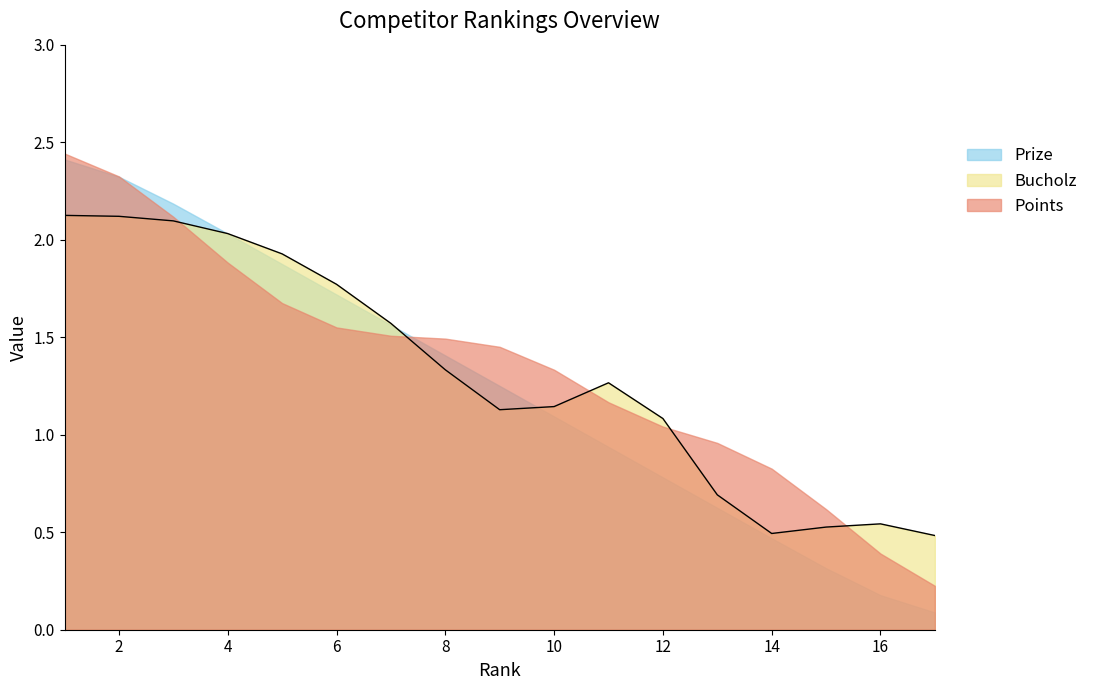

Reading left to right, what are all the values shown in this chart?

Prize: 2.4	2.3	2.2	2.0	1.9	1.7	1.6	1.4	1.2	1.1	0.9	0.8	0.6	0.5	0.3	0.2	0.1
Points: 2.4	2.3	2.1	1.9	1.7	1.6	1.5	1.5	1.5	1.3	1.2	1.0	1.0	0.8	0.6	0.4	0.2